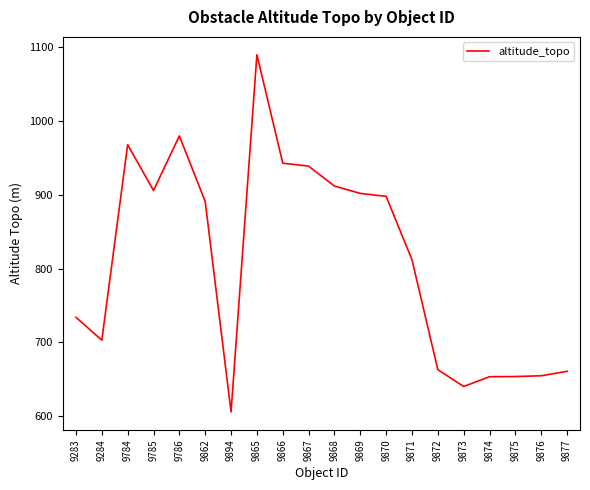

True or false: the data shows 812.0 at 9871.

True